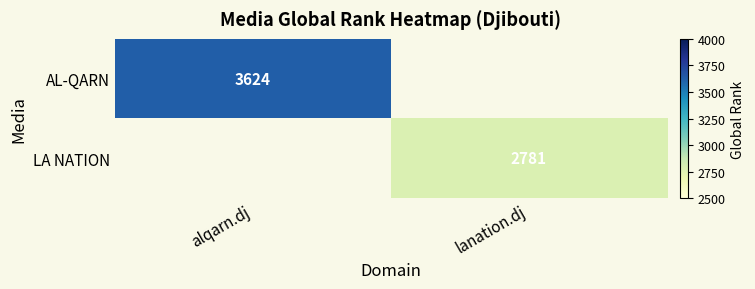

Is it true that AL-QARN equals 3624 at alqarn.dj?

True